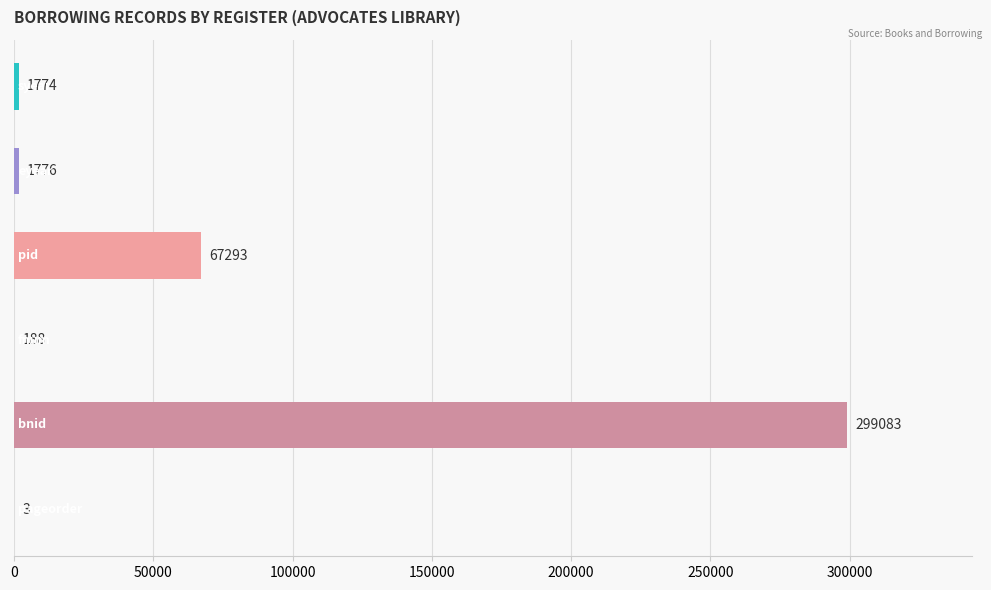

What is the maximum value shown in the chart?

299083